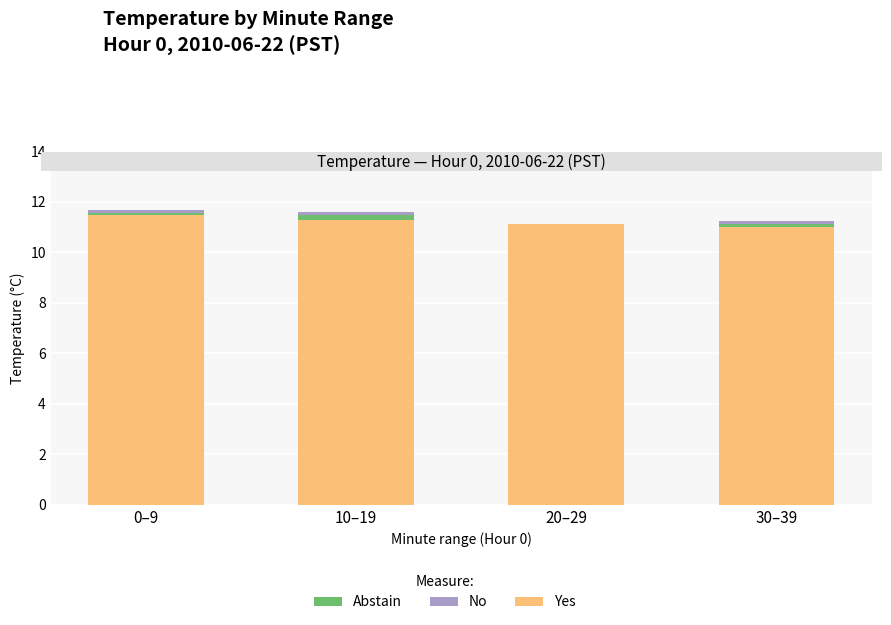

What is the sum of all Yes values?

44.9